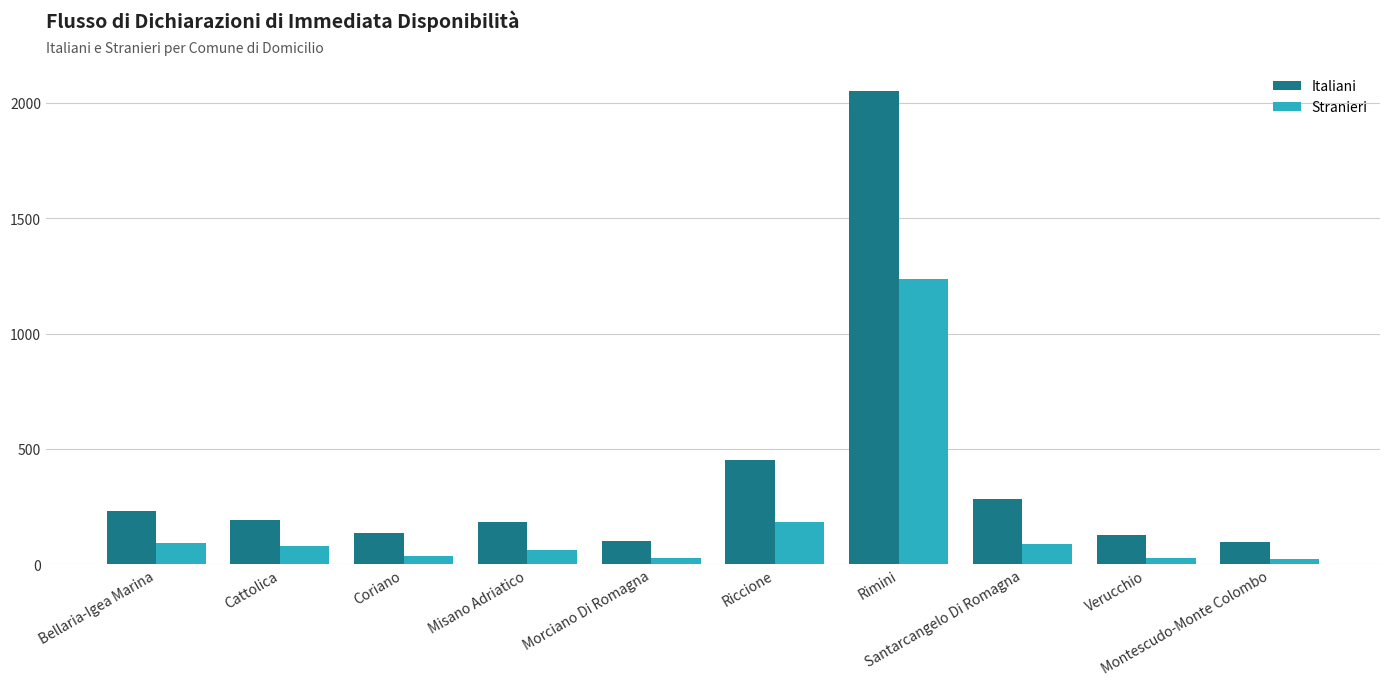

What is the spread (max minus min) of values at Montescudo-Monte Colombo?

76